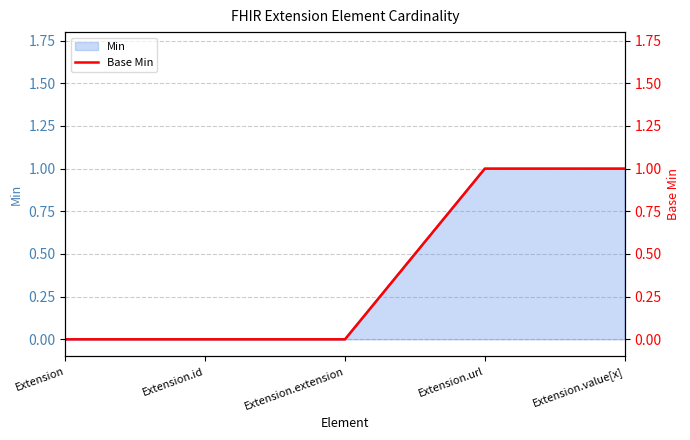

How many values are between 0 and 1?

5